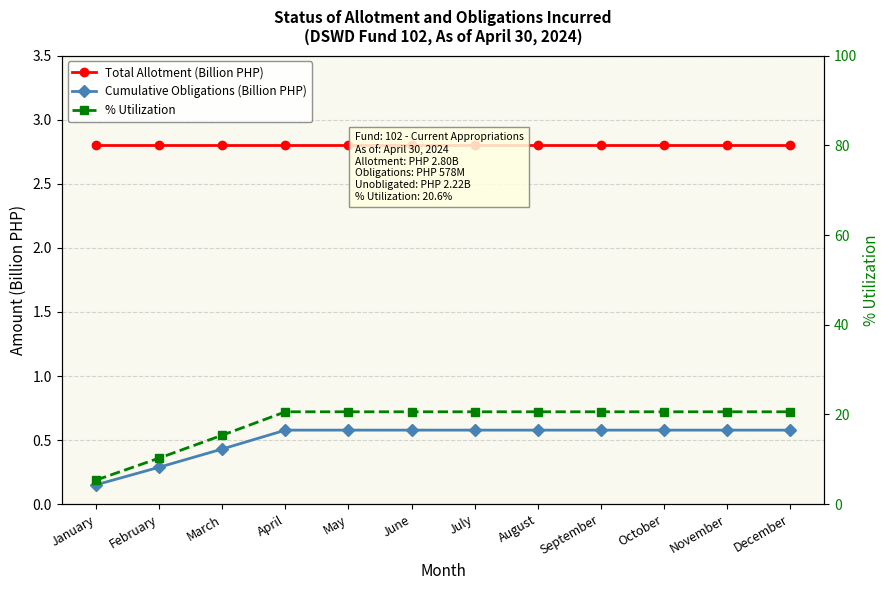

What is the sum of all Cumulative Obligations (Billion PHP) values?

6.1